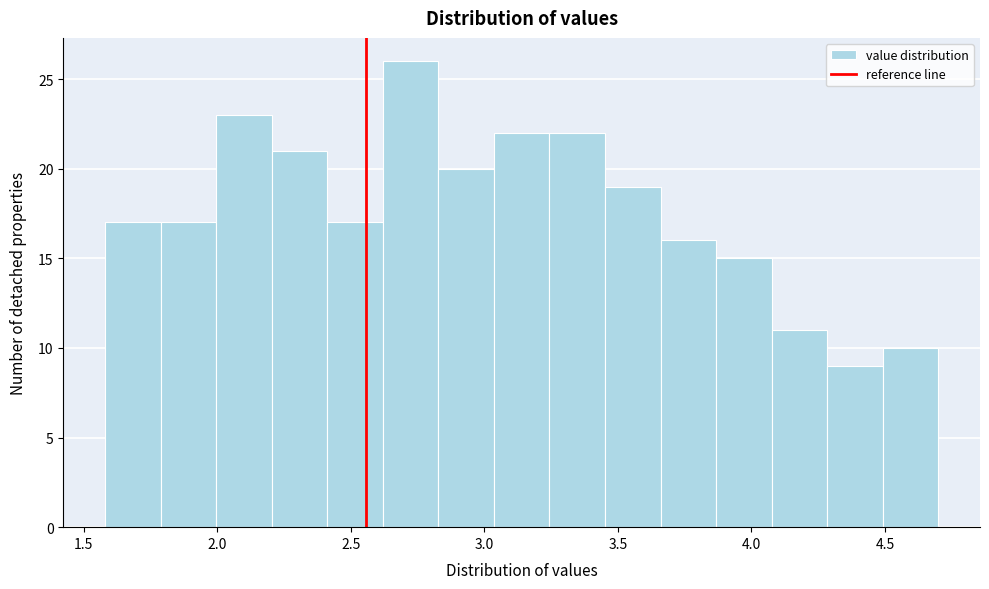

Which range on the x-axis has the tallest bar?

2.60 to 2.85